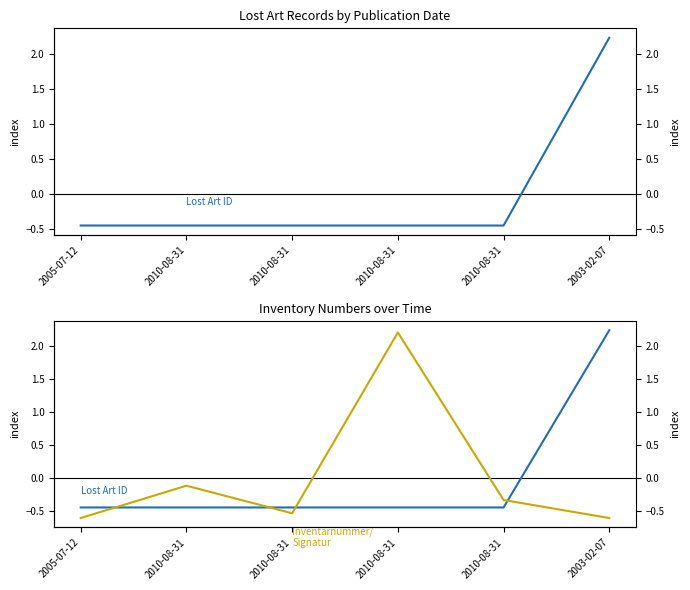

Reading left to right, extract all data points from this chart.

Lost Art ID: 2005-07-12=-0.4	2010-08-31=-0.4	2010-08-31=-0.4	2010-08-31=-0.4	2010-08-31=-0.4	2003-02-07=2.2
Inventarnummer/Signatur: 2005-07-12=-0.6	2010-08-31=-0.1	2010-08-31=-0.5	2010-08-31=2.2	2010-08-31=-0.3	2003-02-07=-0.6